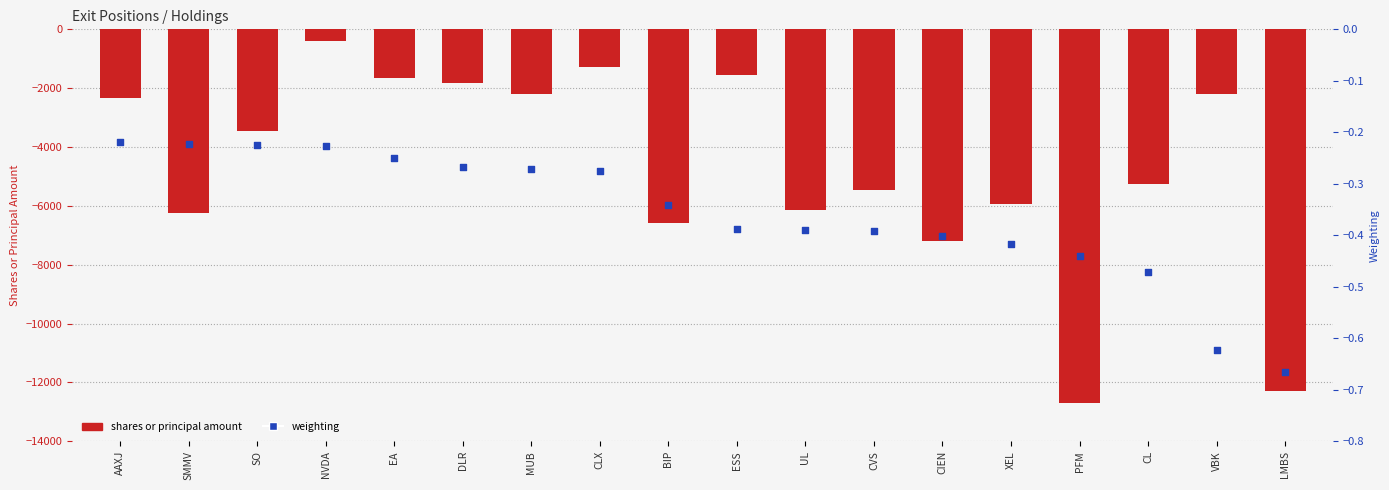

At which category is the sum across all series the highest?

NVDA